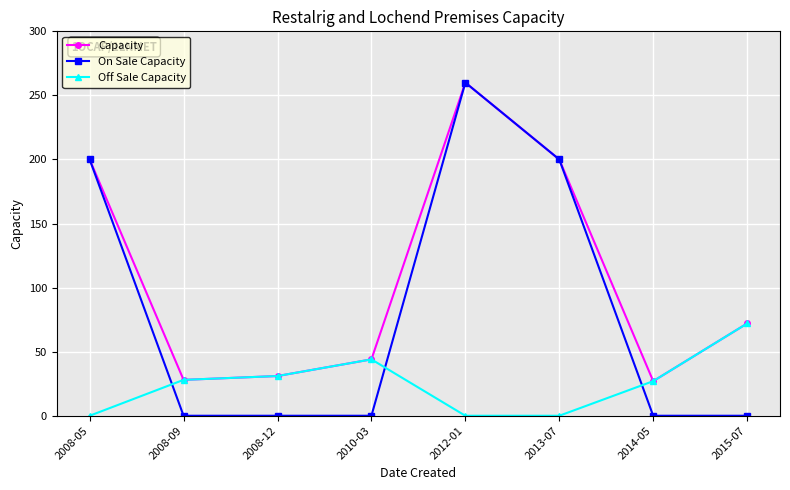

What is the sum of all Off Sale Capacity values?

202